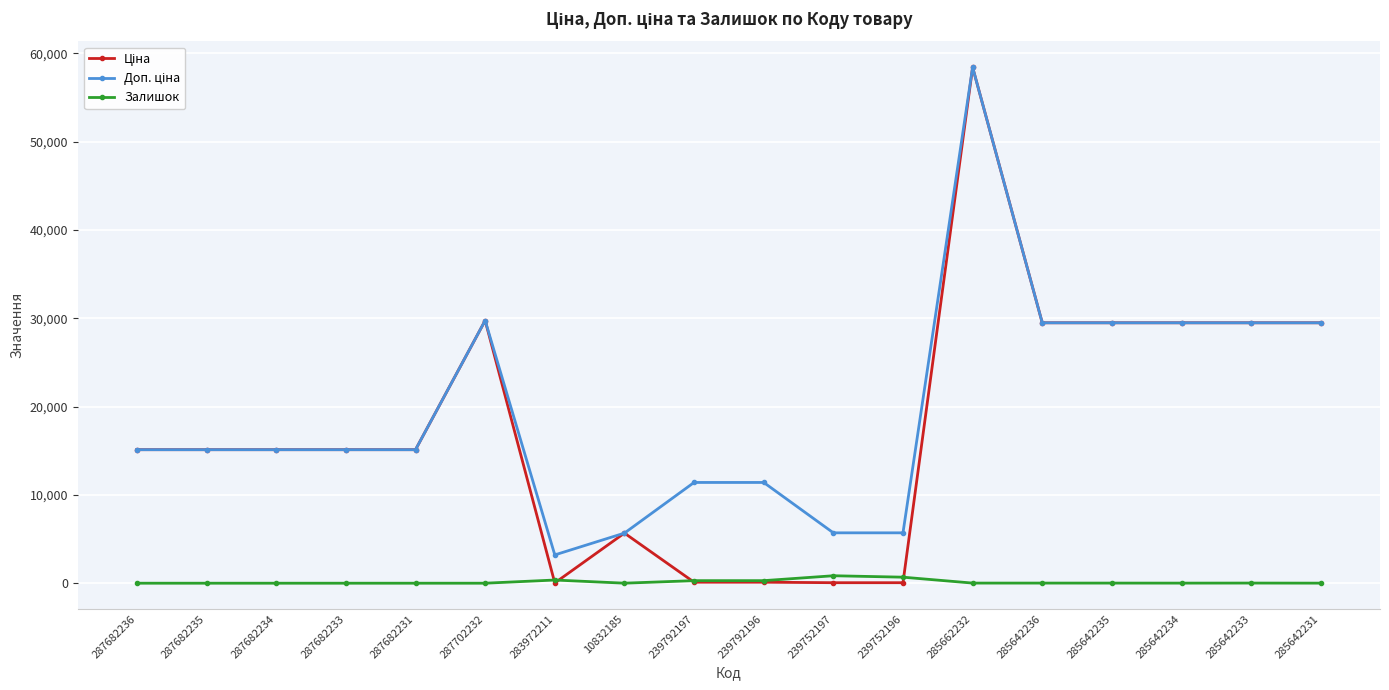

What is the difference between the highest and lowest values at 287682233?

15120.0